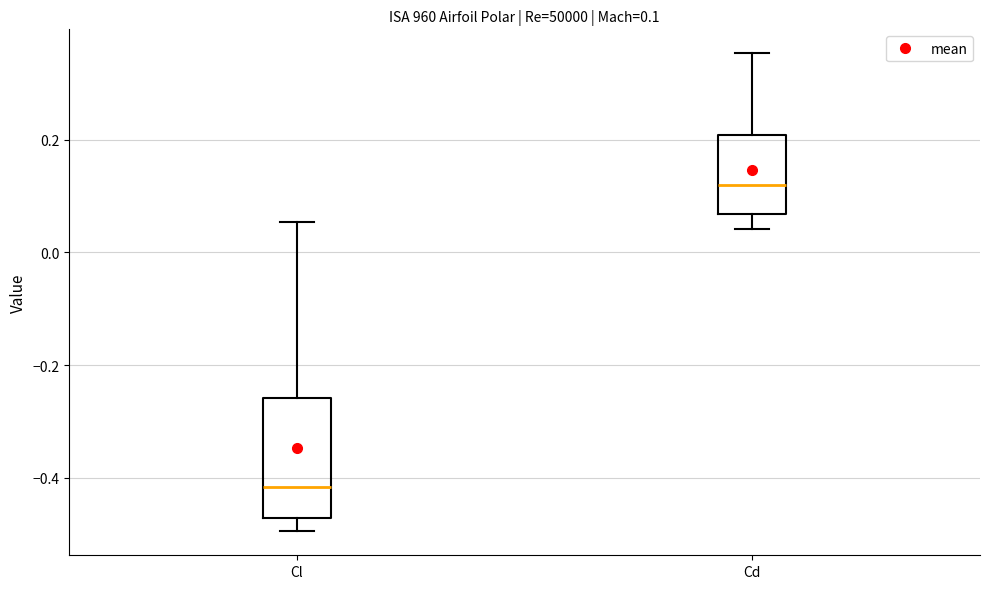

Which box is the tallest, from its lower edge to its upper edge?

Cl